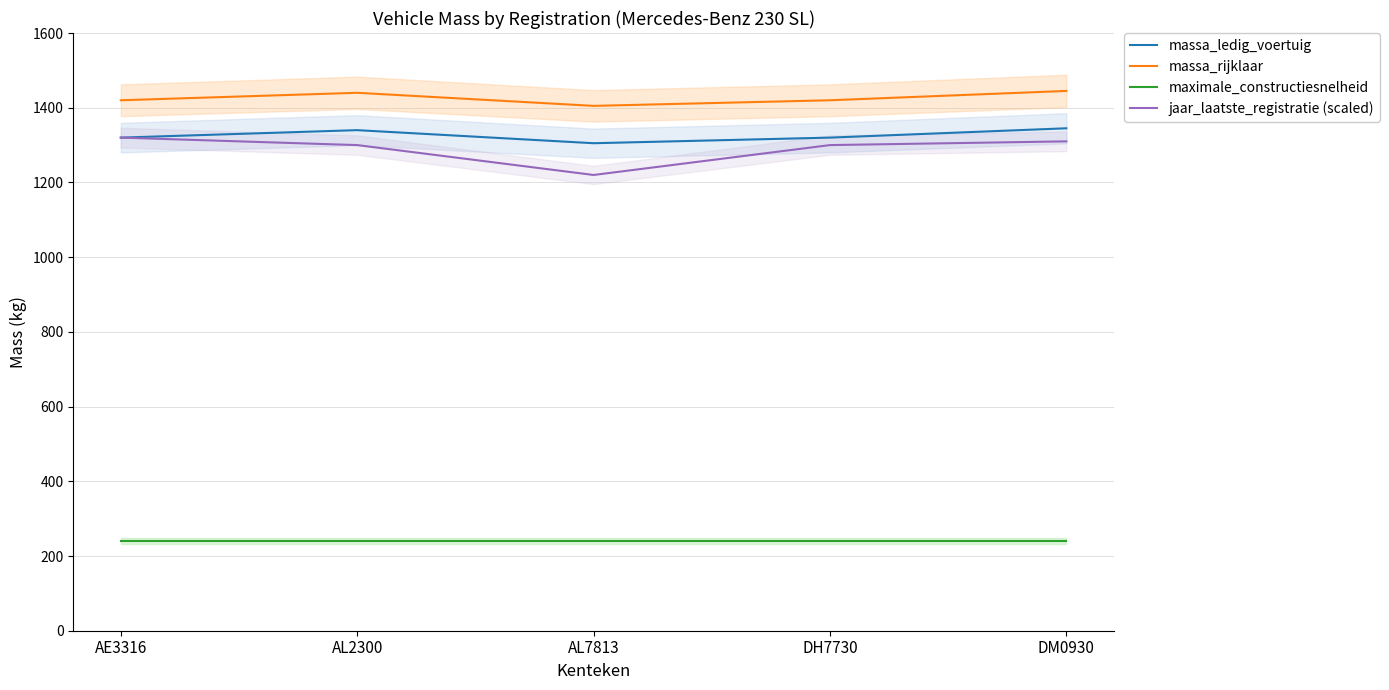

List the labels in order of massa_ledig_voertuig value, largest first.

DM0930, AL2300, AE3316, DH7730, AL7813